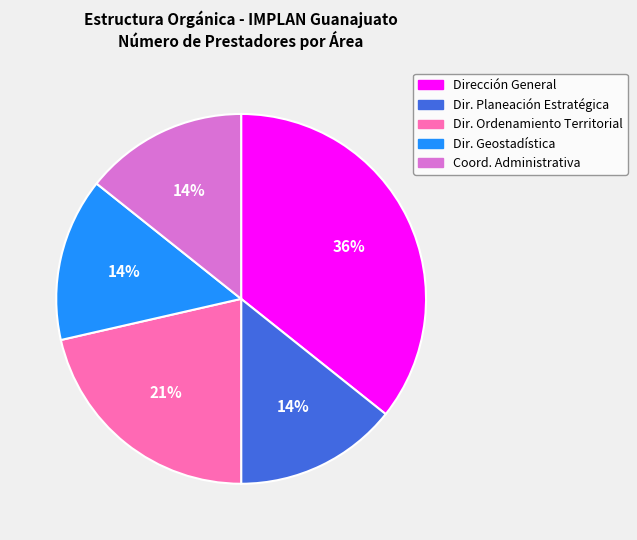

Is it true that Dir. Geostadística is 6% of the pie?

False